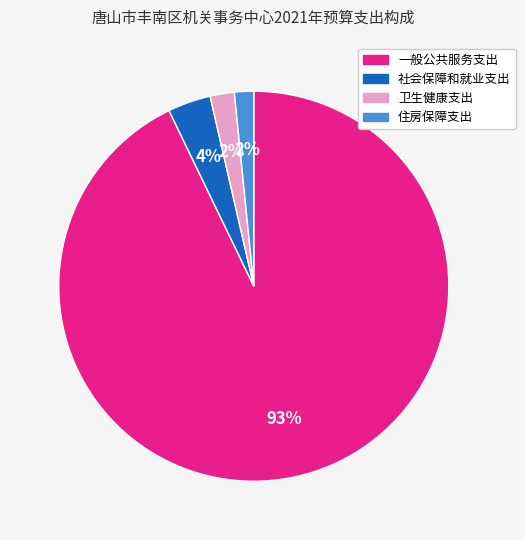

Is the sum of 卫生健康支出 and 住房保障支出 greater than half?

No